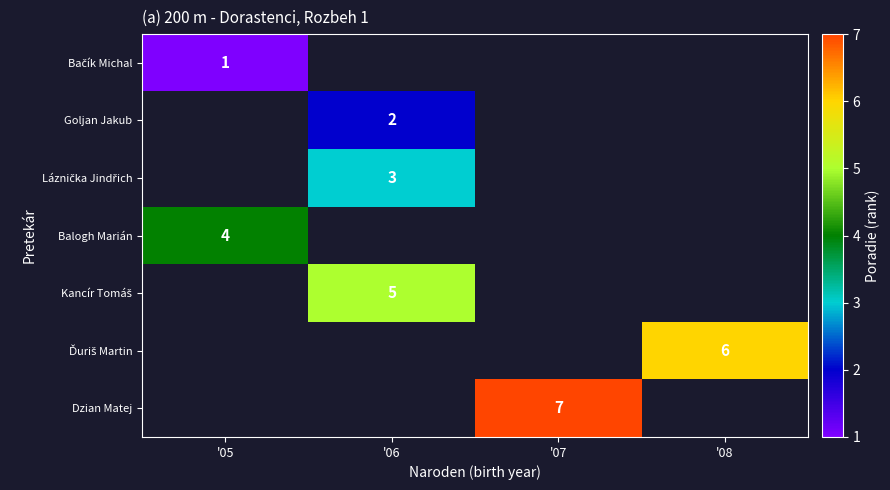

The value of Dzian Matej at '07 is 11. True or false?

False